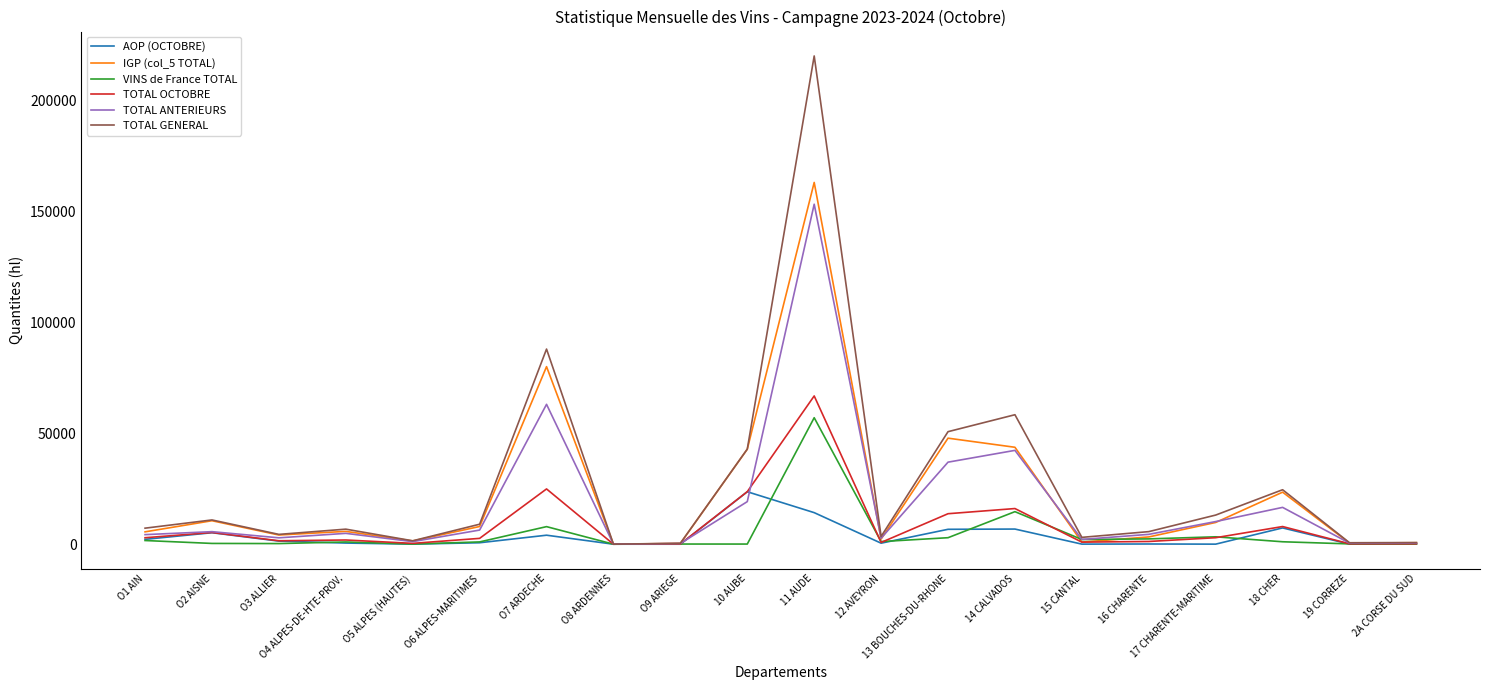

What position from the right is 16 CHARENTE?

5